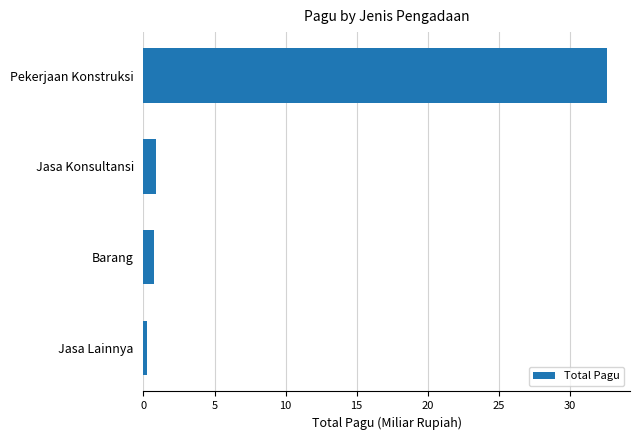

What is the change in value from Jasa Konsultansi to Pekerjaan Konstruksi?

+31.7